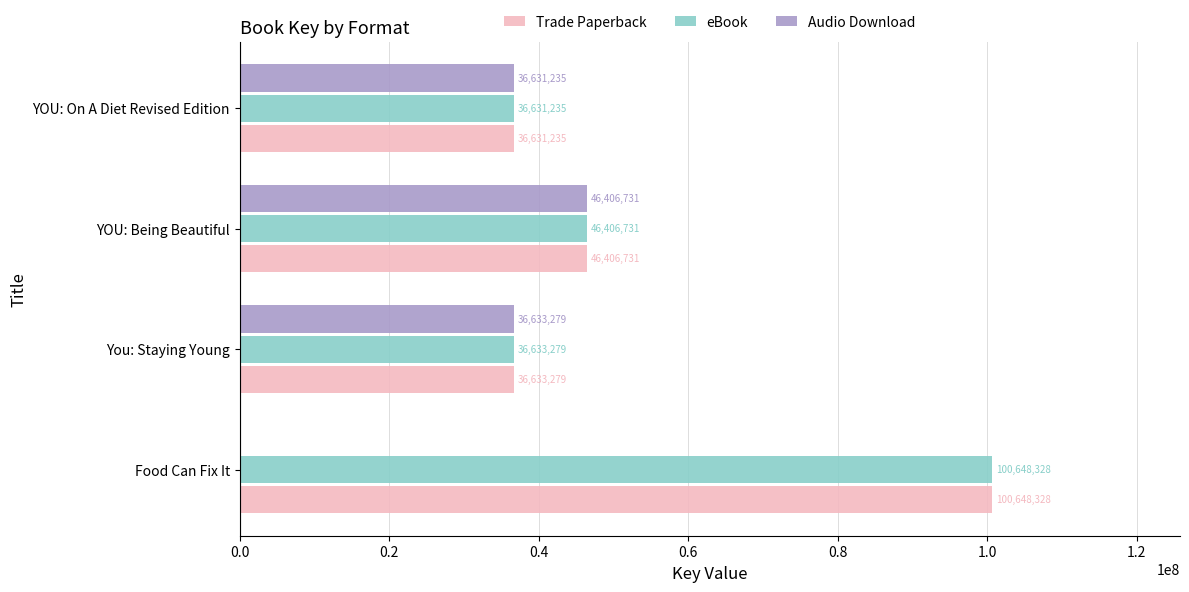

What is the sum of the Audio Download values at Food Can Fix It and You: Staying Young?

36633279